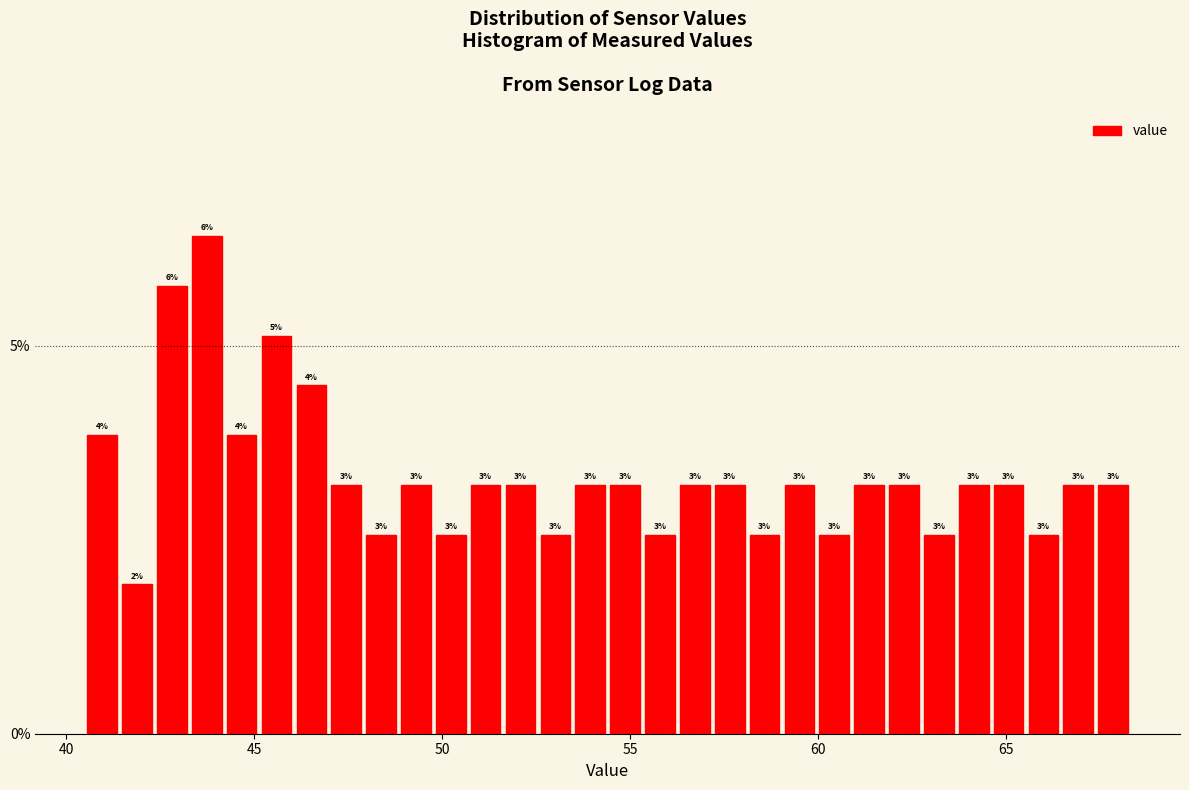

Around what value on the x-axis is the tallest bar? Give the approximate position of its centre, as read against the axis.

43.5